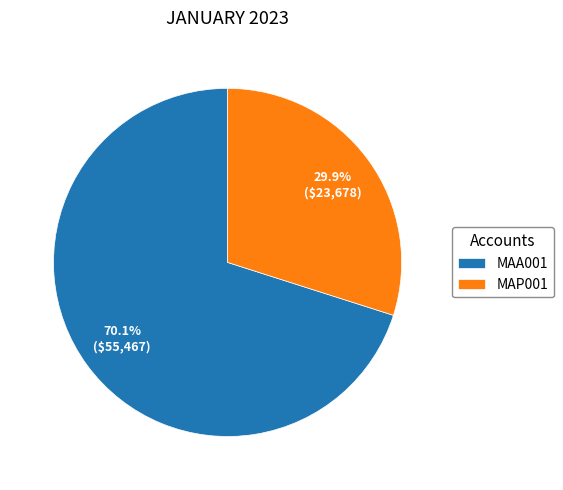

To the nearest percent, what is the difference between the largest and smallest slice percentages?

40%